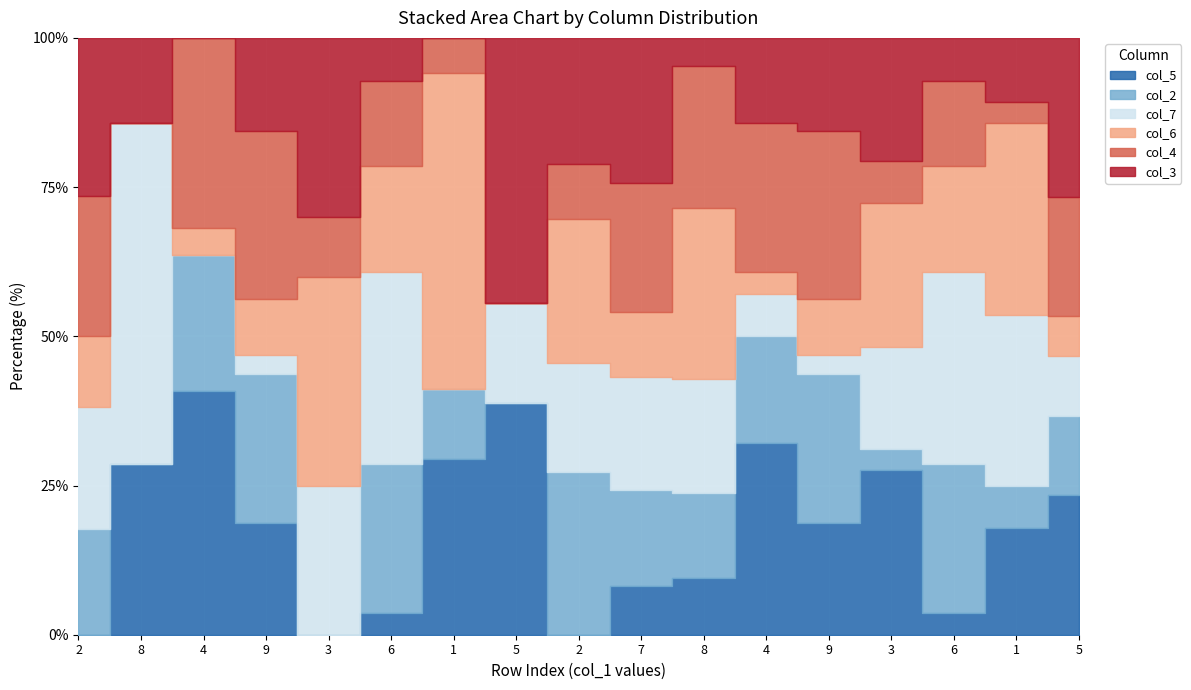

How many series are shown in this chart?

6